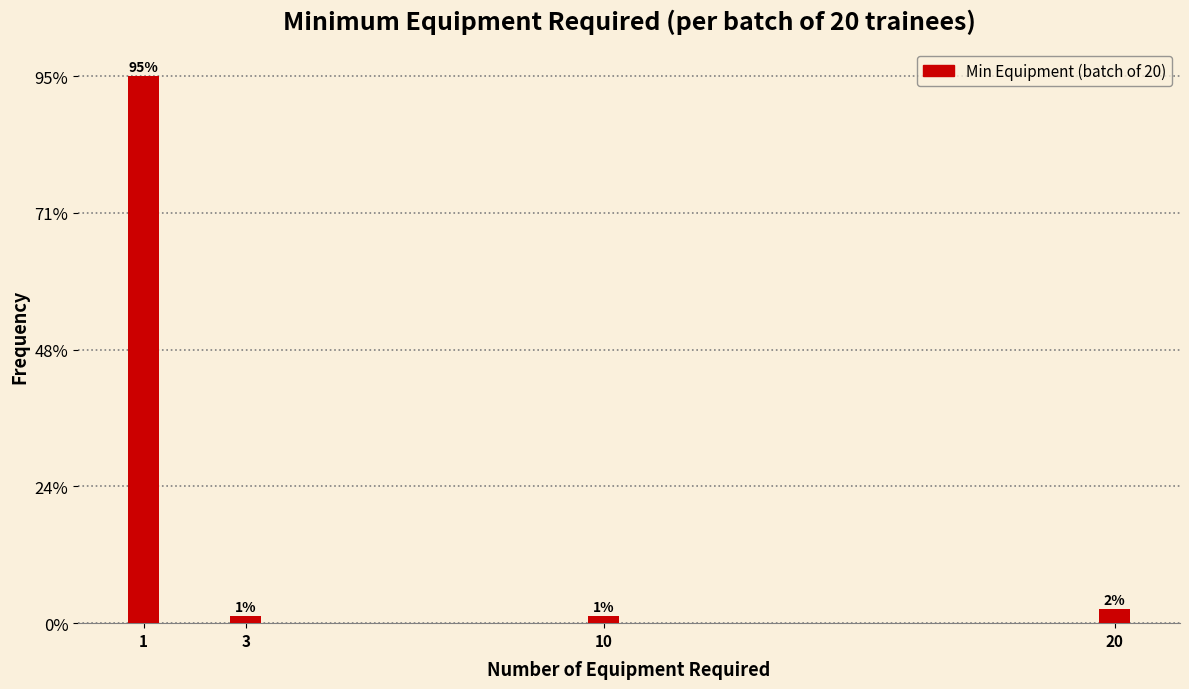

Does the chart contain any negative values?

No